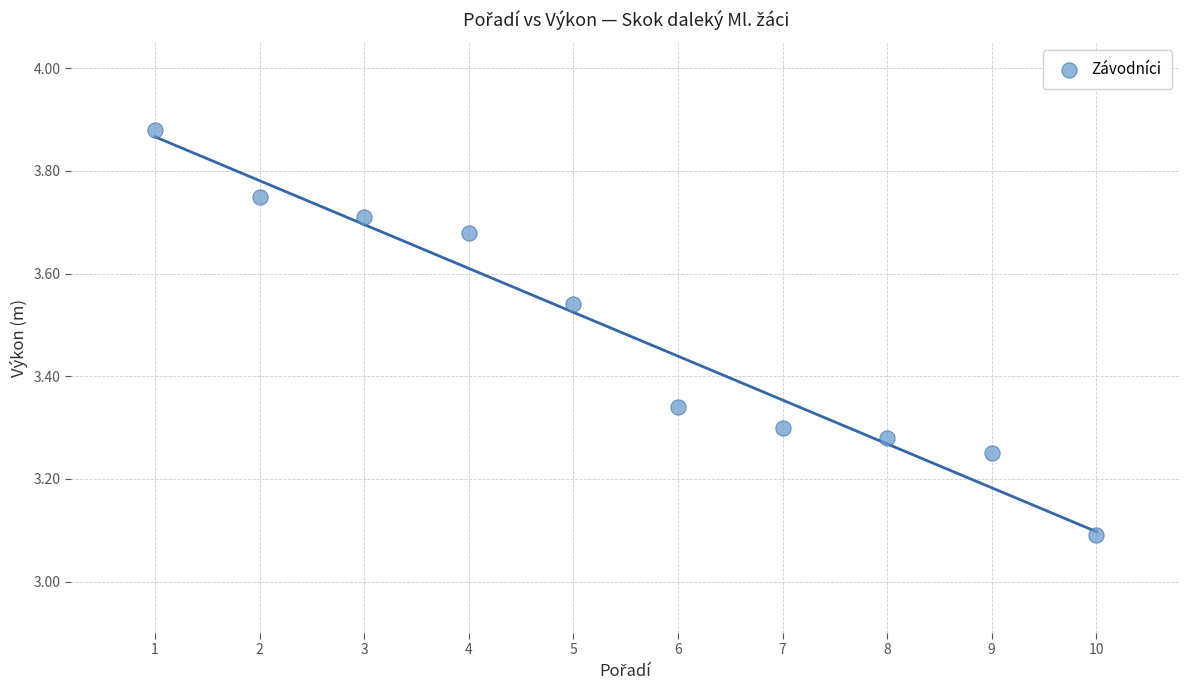

What is the range of Y values (max minus min)?

0.8